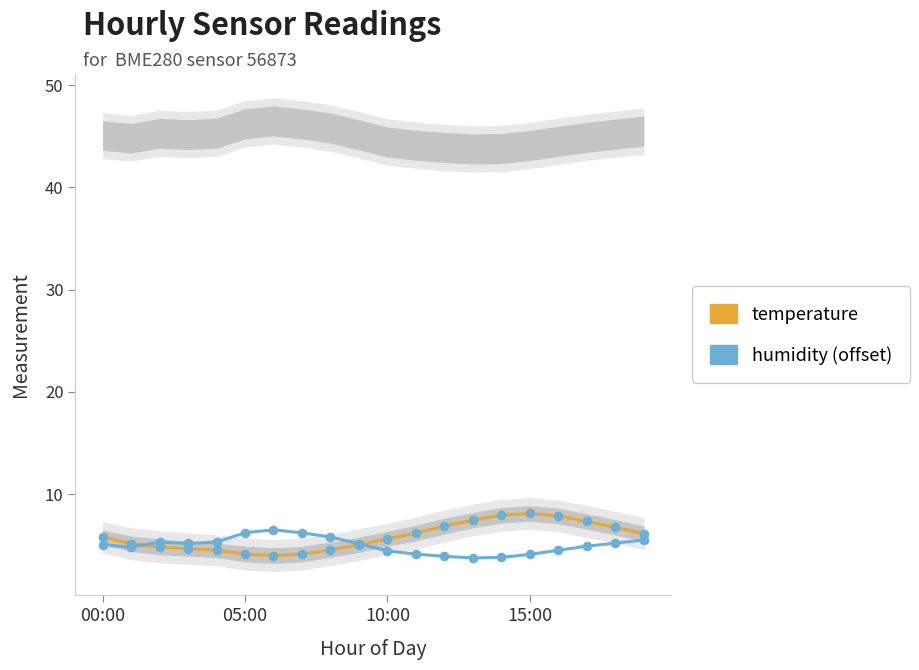

Is the value of temperature at 12 greater than the value of humidity (offset) at 6?

Yes